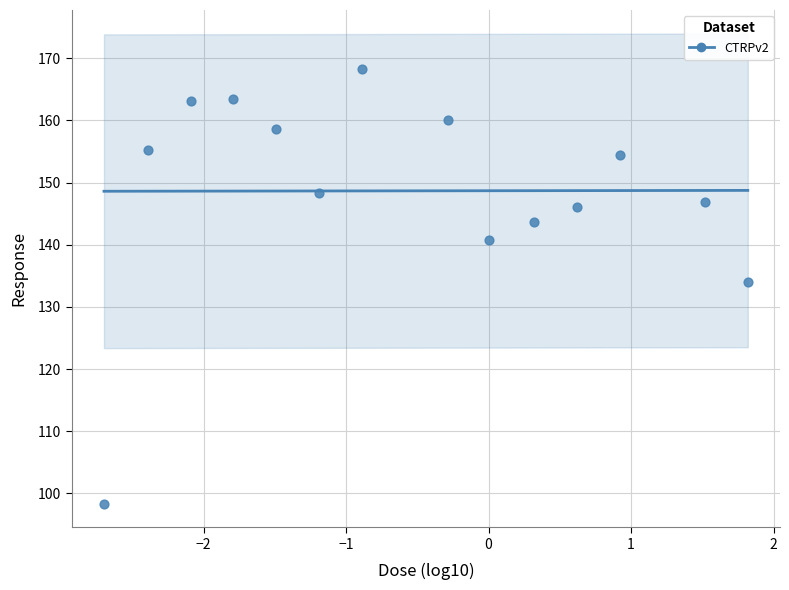

What is the range of X values (max minus min)?

4.5